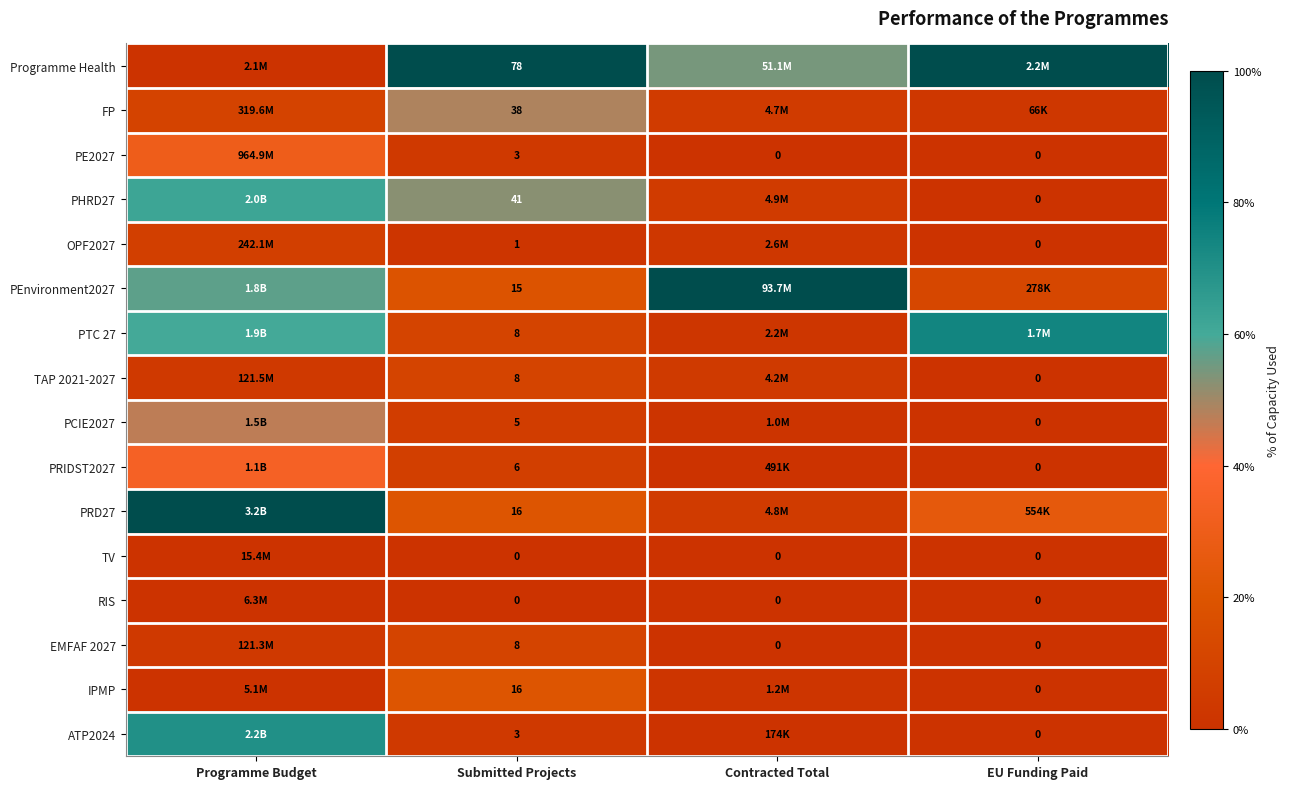

Between Programme Budget and Contracted Total, which series saw the biggest shift?

PRD27